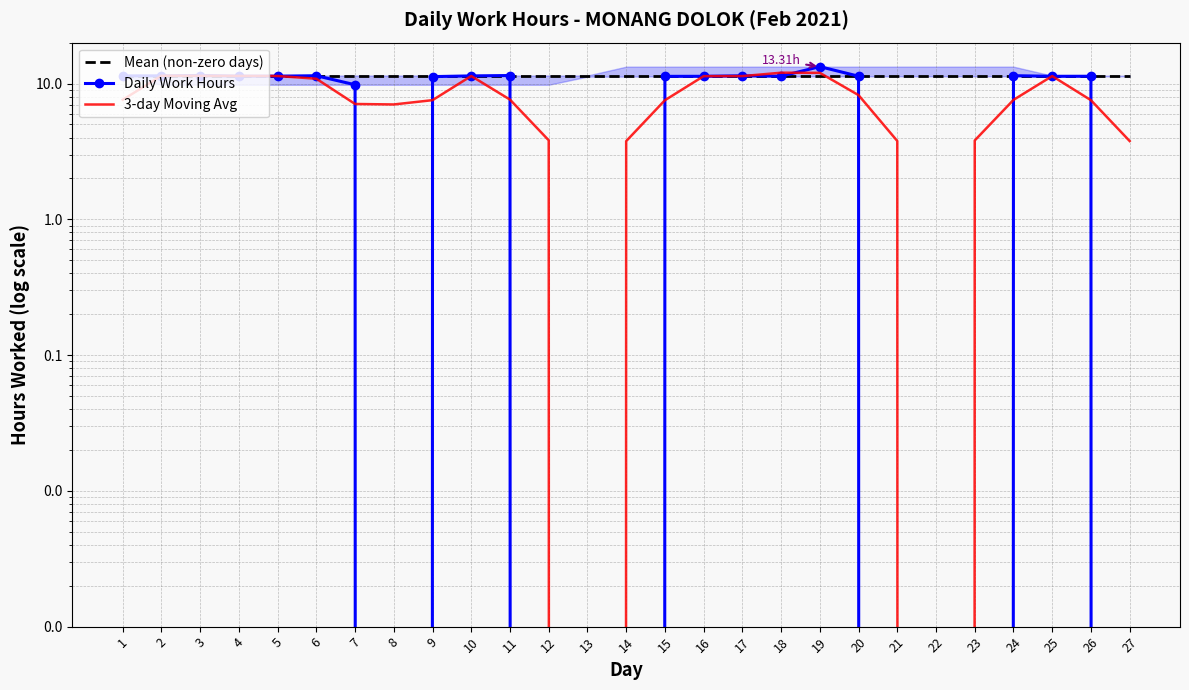

True or false: Daily Work Hours and Mean (non-zero days) cross at least once.

True